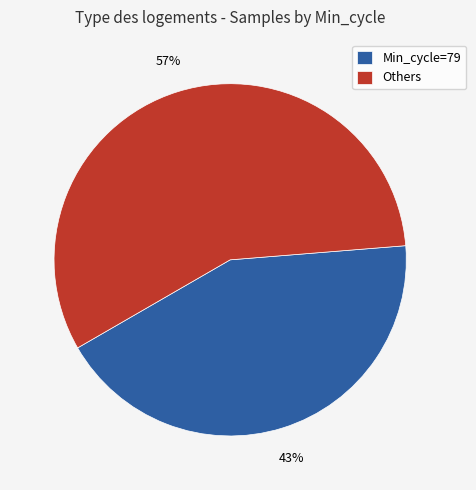

What percentage is the Others slice, to the nearest percent?

57%